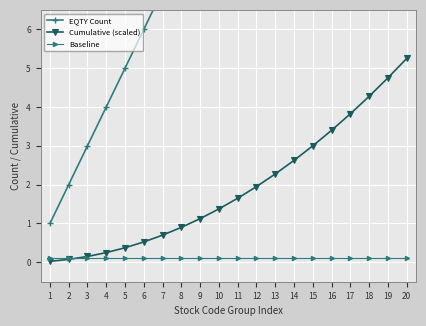

Between which two adjacent categories do Cumulative (scaled) and Baseline first intersect?

2 and 3